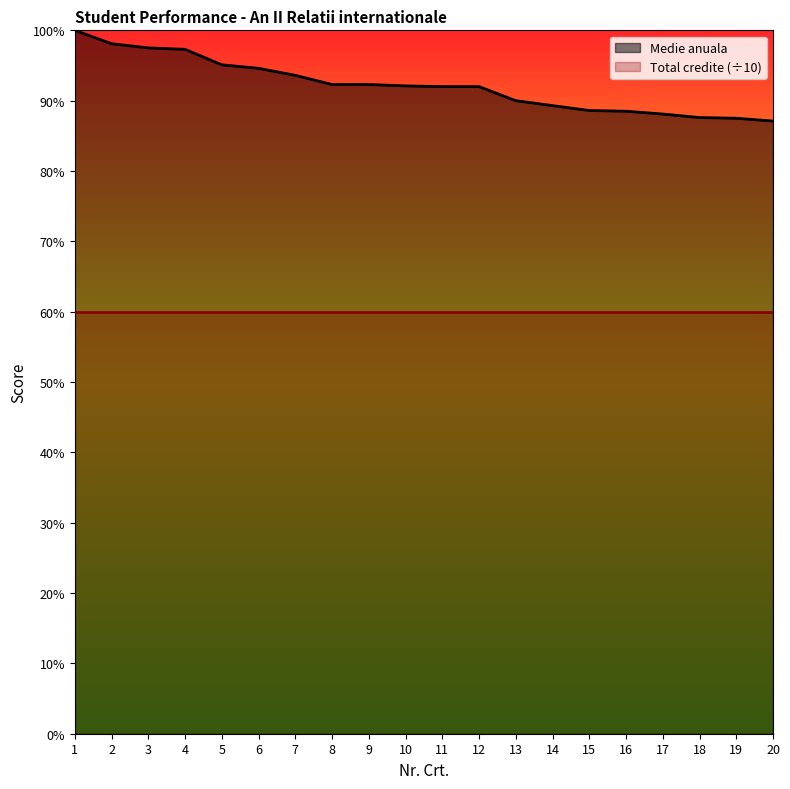

True or false: the data shows 4.5 at 5.

False